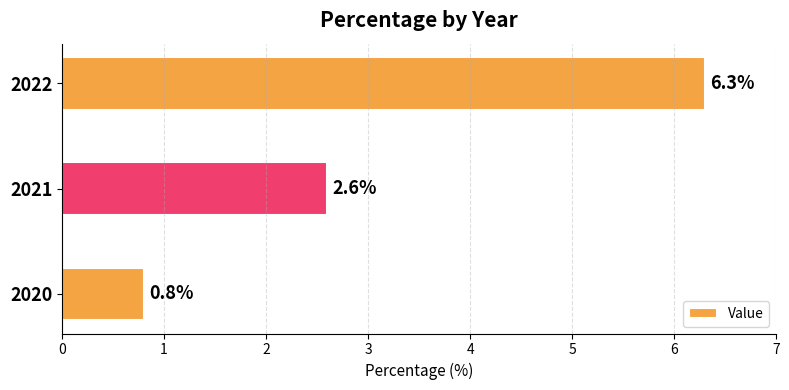

Are the bars horizontal?

Yes